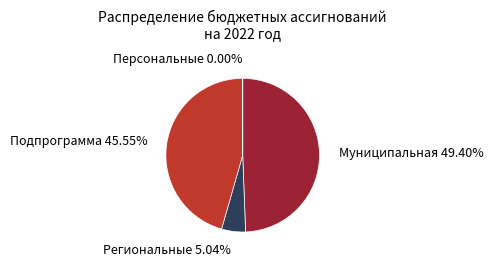

Is there a majority slice in this chart?

No